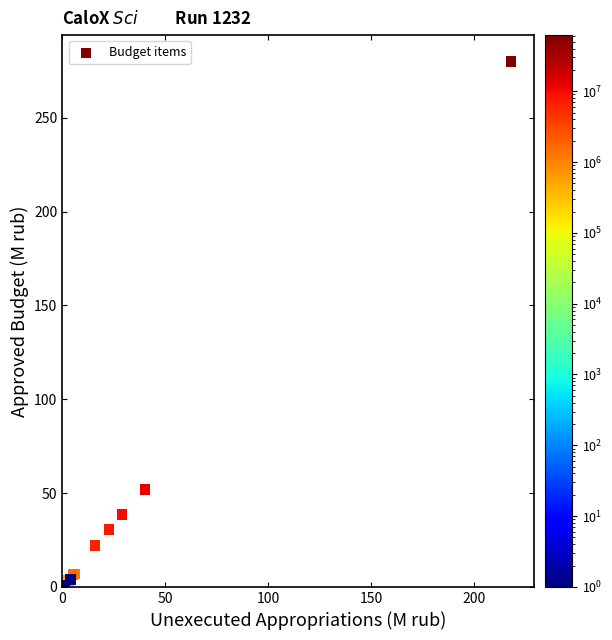

What Y value in the scatter plot is closest to 140?

51.7